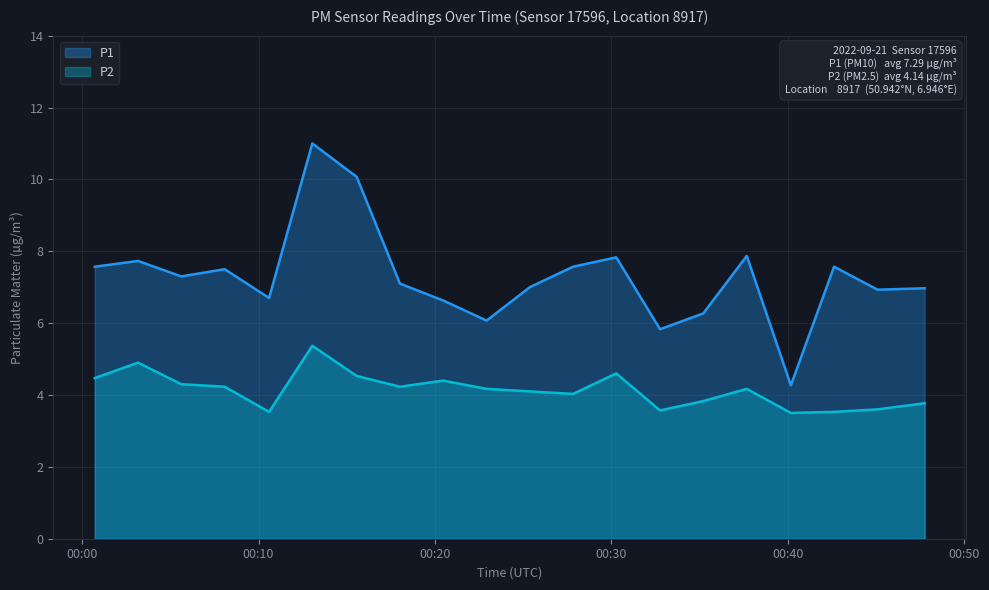

Rank the series at 2022-09-21T00:08:05 from highest to lowest value.

P1, P2